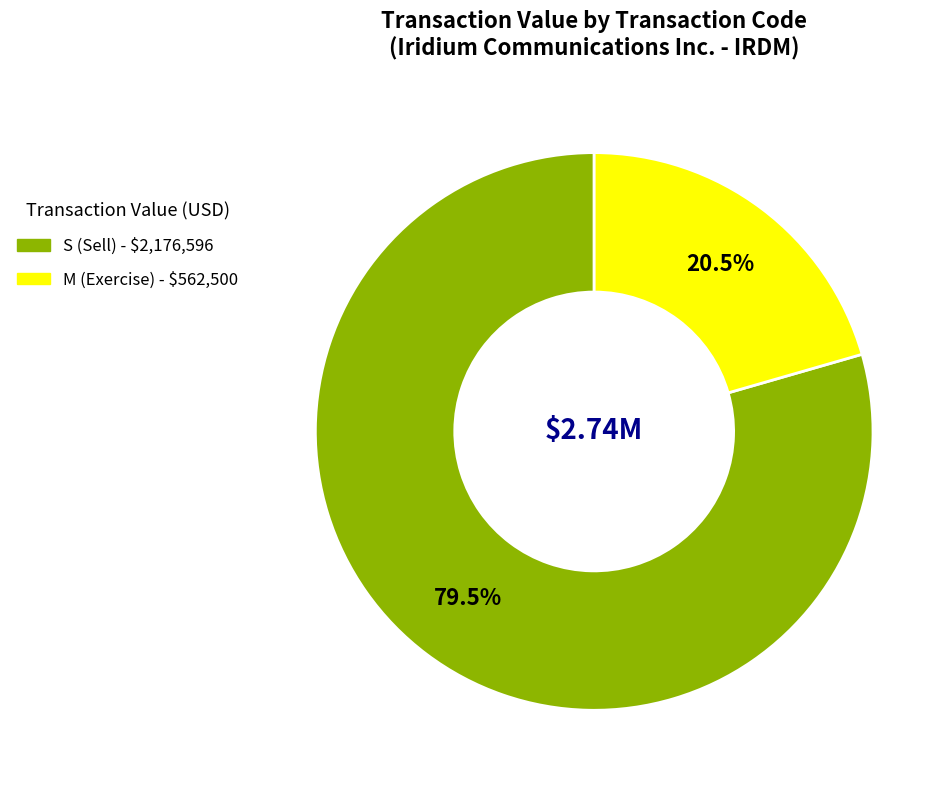

Is there any slice that represents more than half of the pie?

Yes